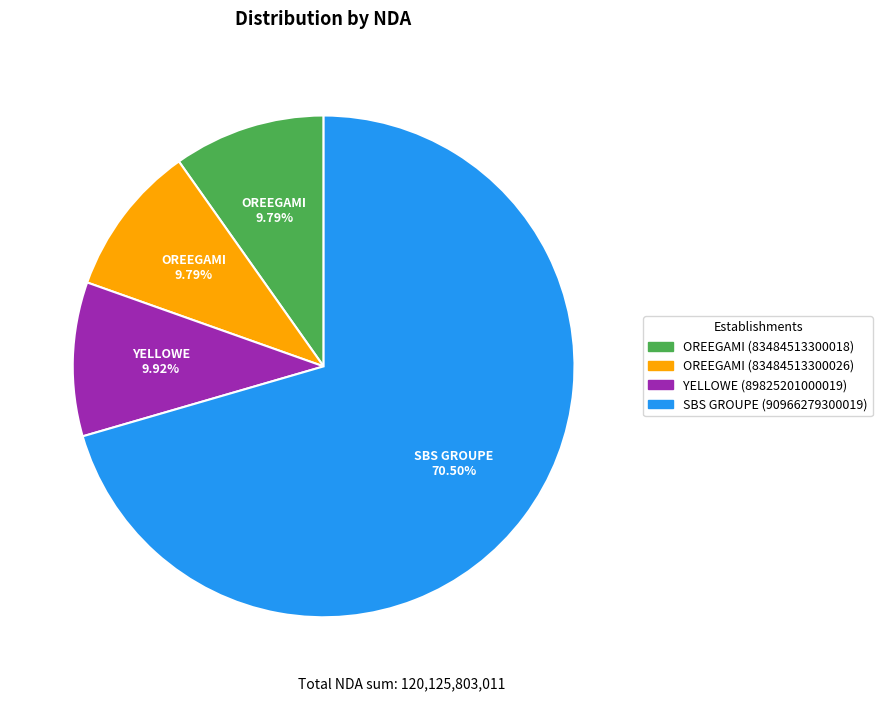

True or false: OREEGAMI (83484513300026) accounts for 19% of the total.

False